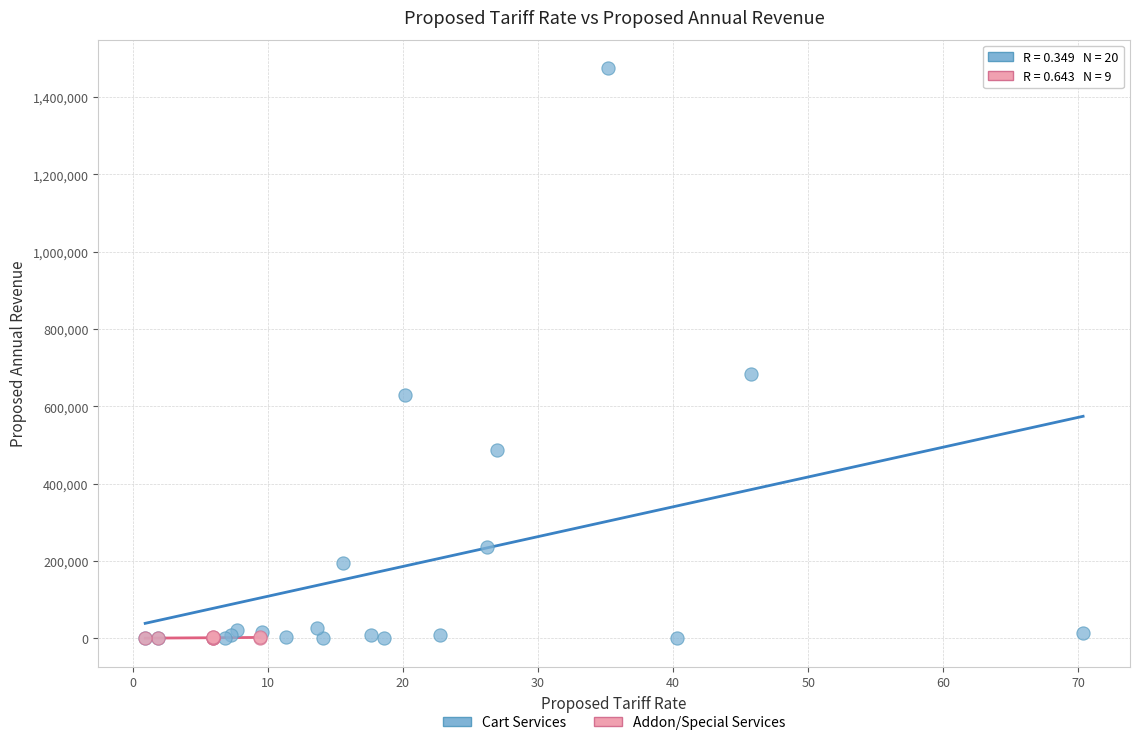

Which series has the largest Y range (max minus min)?

Cart Services